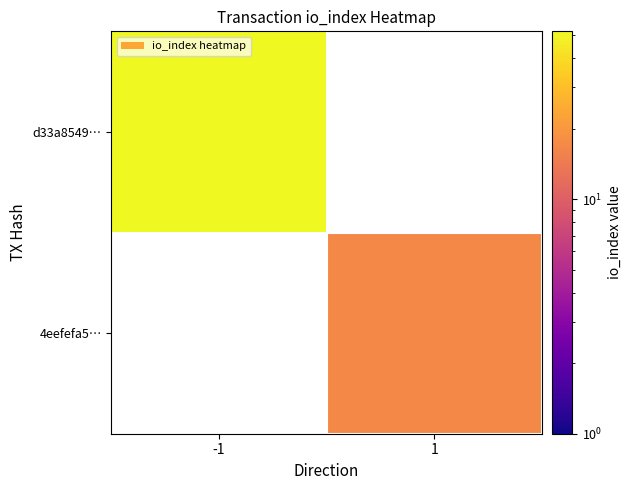

At which label is d33a8549… closest to 52?

-1